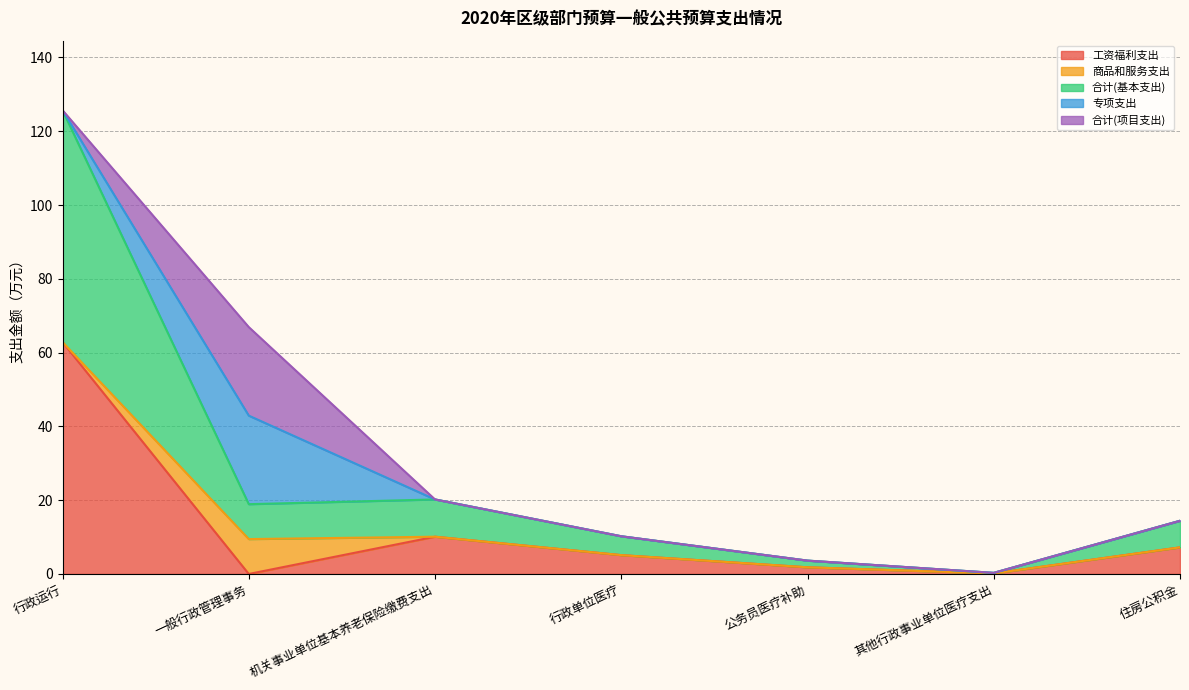

After their last crossing, which series has the higher values: 合计(项目支出) or 合计(基本支出)?

合计(基本支出)